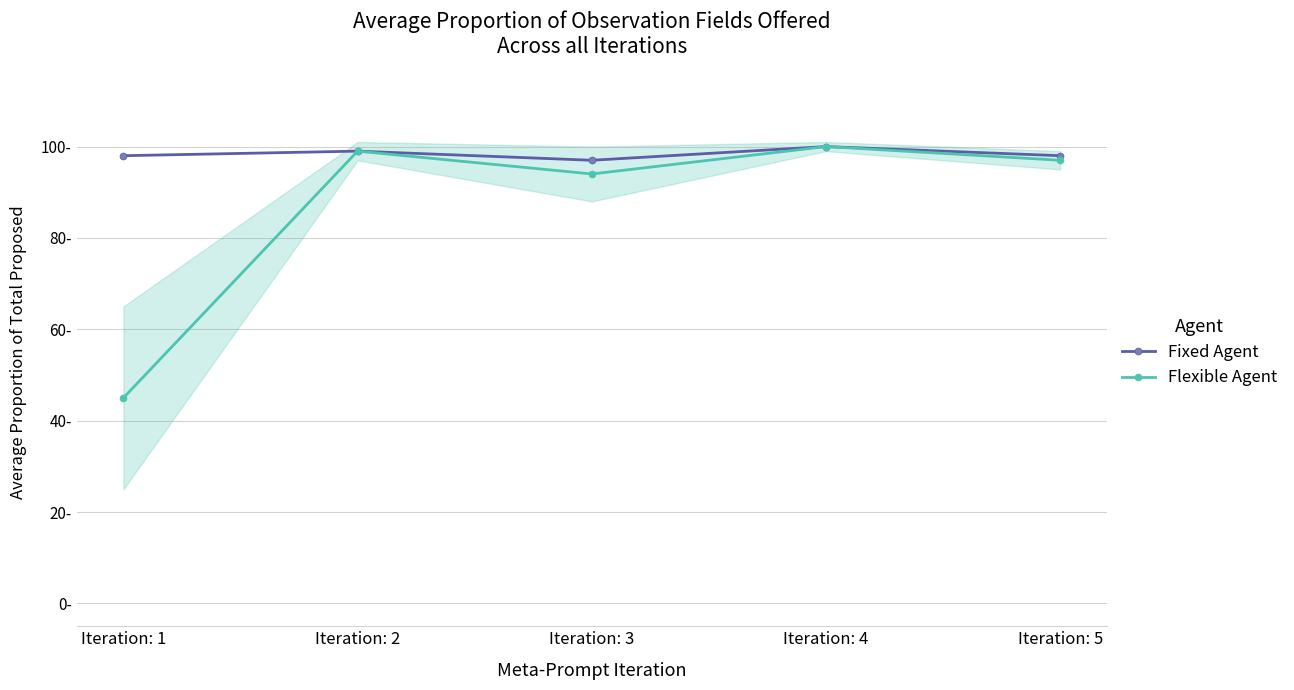

How many lines are shown in the chart?

2